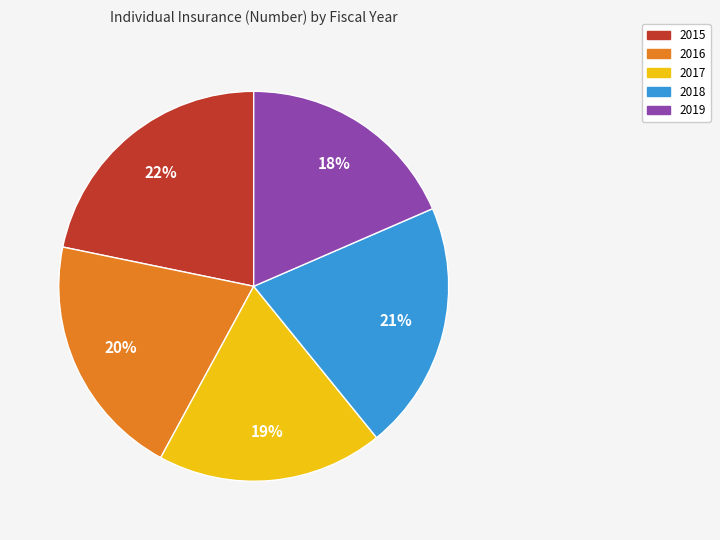

Count the number of slices in the pie.

5